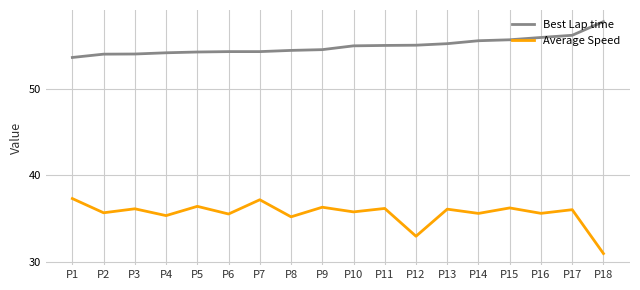

At P12, list the series in order from largest to smallest.

Best Lap time, Average Speed